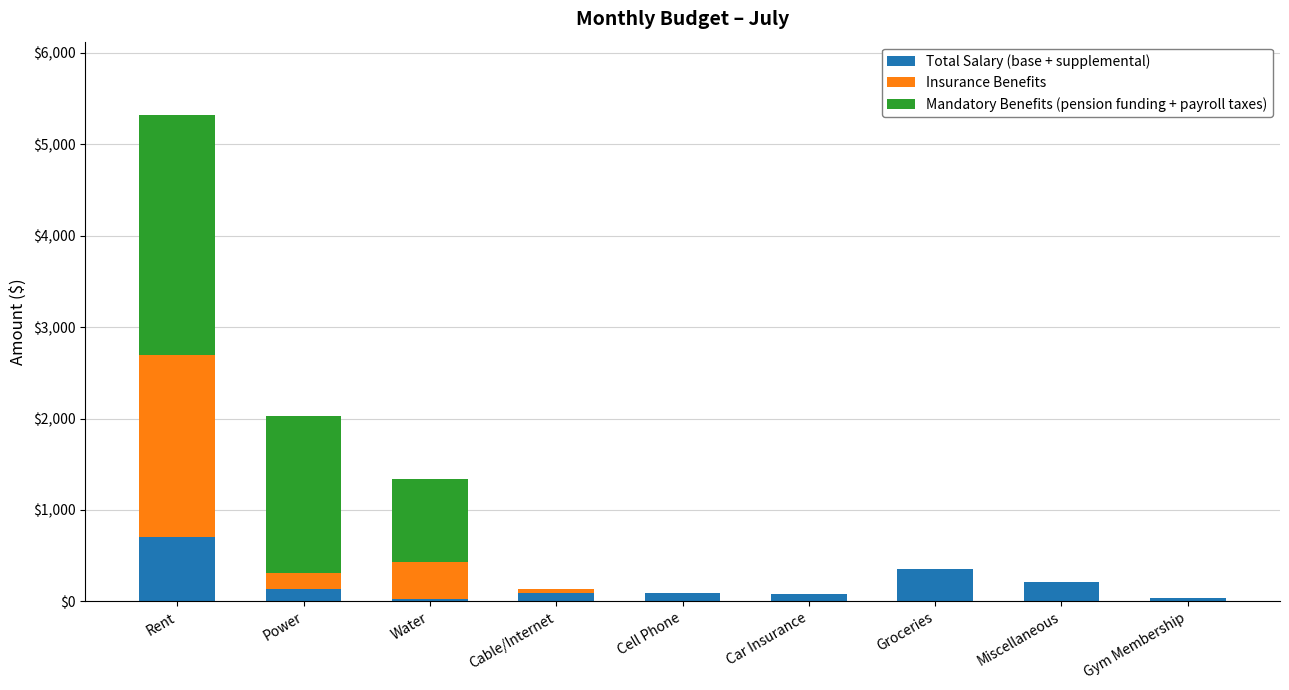

What is the maximum value for Total Salary (base + supplemental)?

700